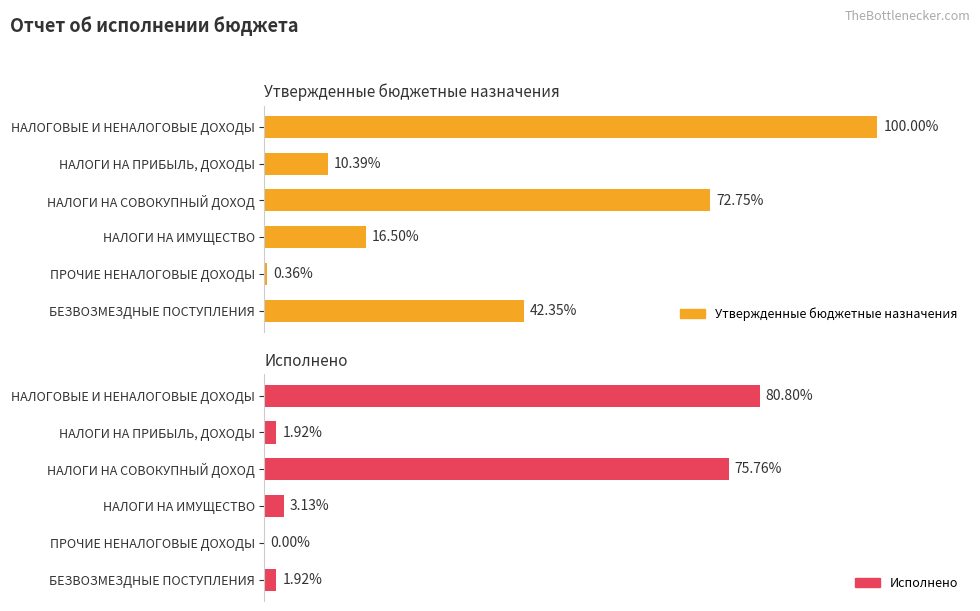

How many bars are there in total?

12